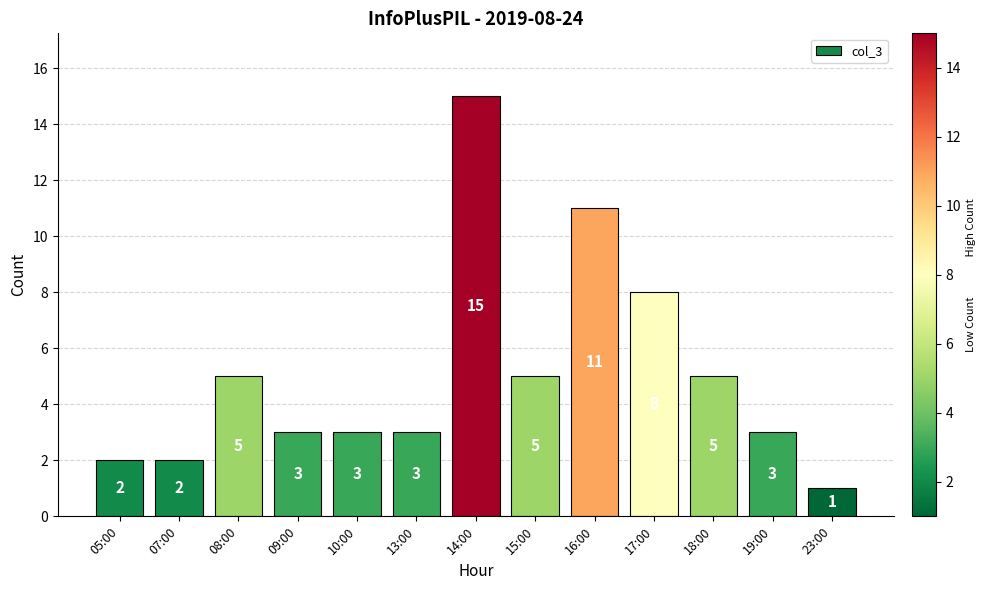

What is the value of the 12th bar from the left?

3